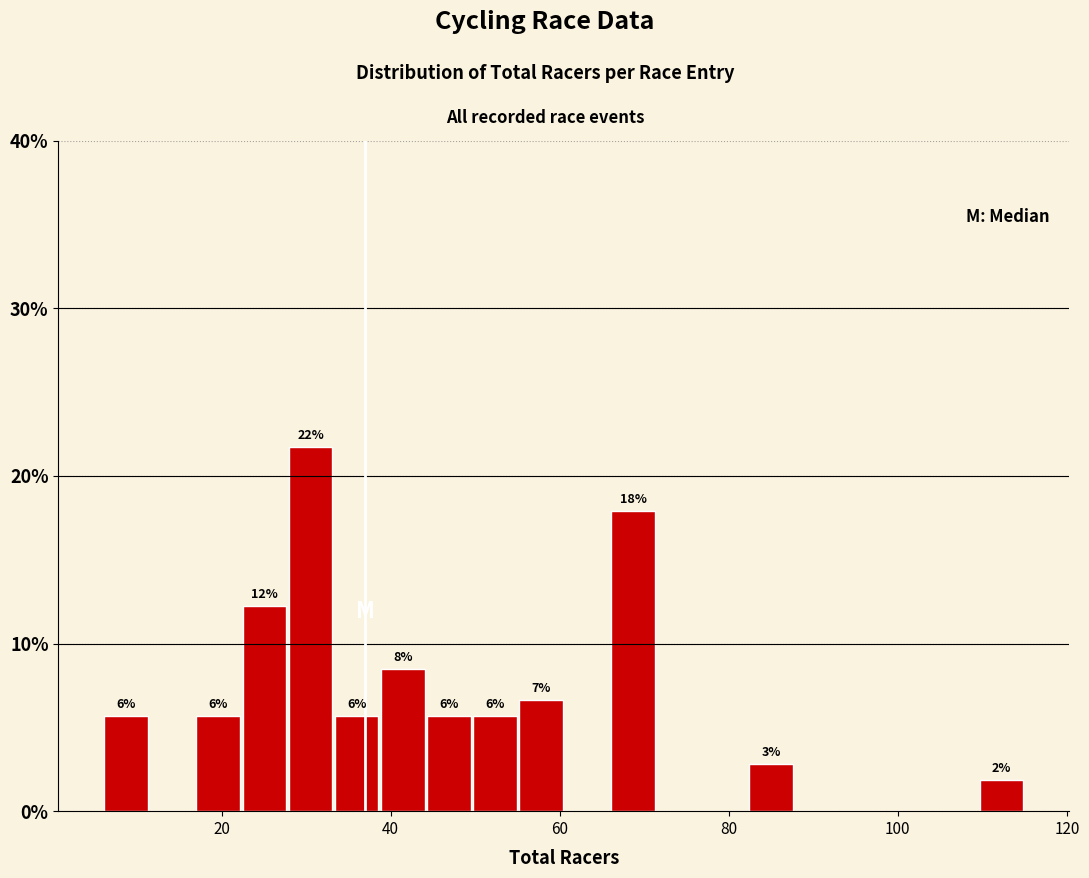

Read against the x-axis, roughly where is the centre of the tallest bar?

30